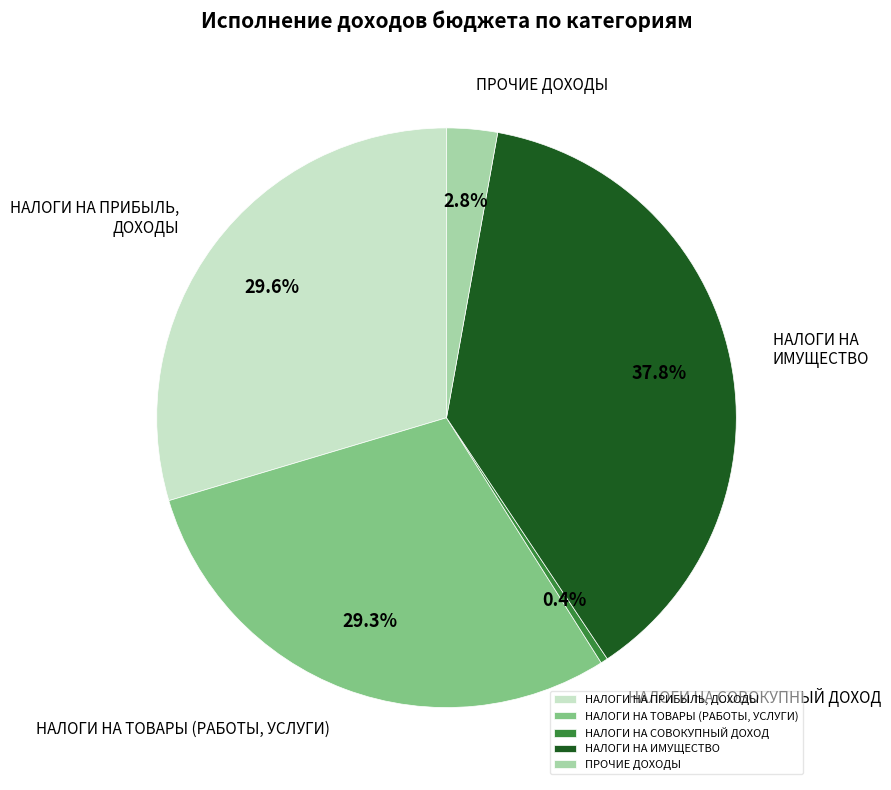

What is the total percentage of ПРОЧИЕ ДОХОДЫ and НАЛОГИ НА СОВОКУПНЫЙ ДОХОД?

3.2%